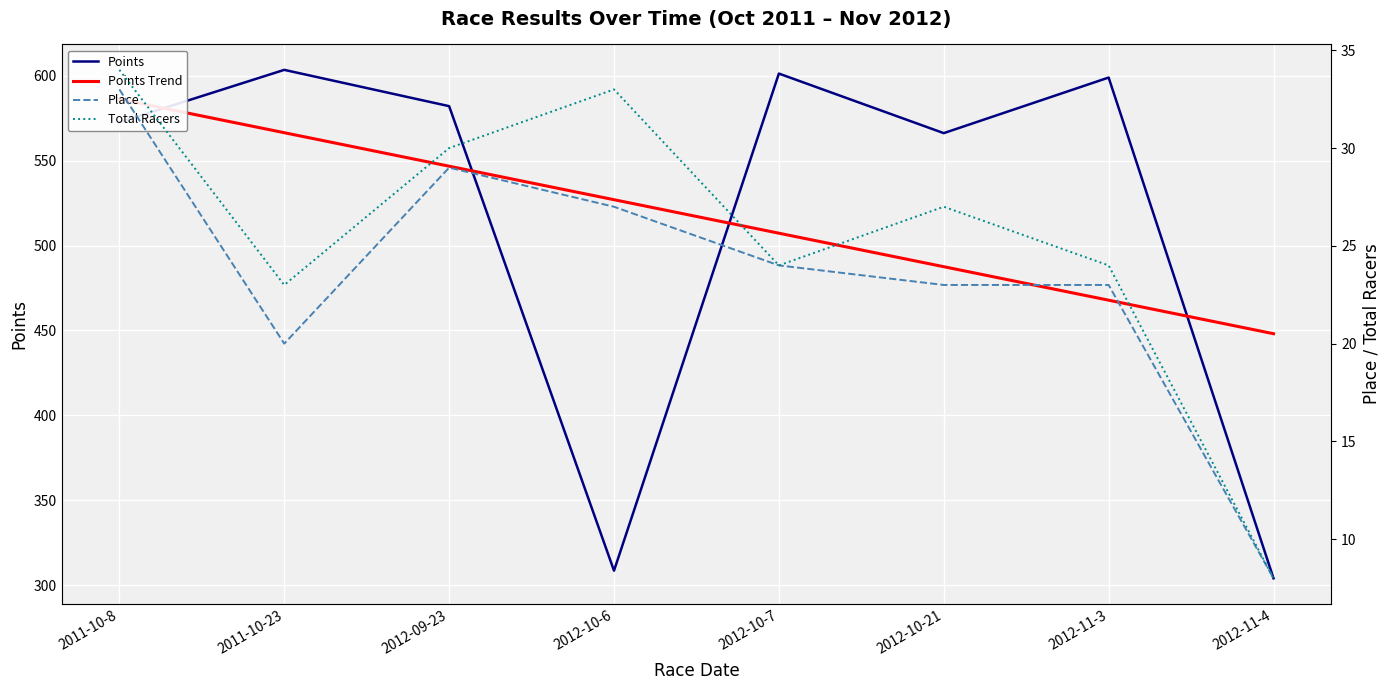

Which series has the widest spread of values?

Points